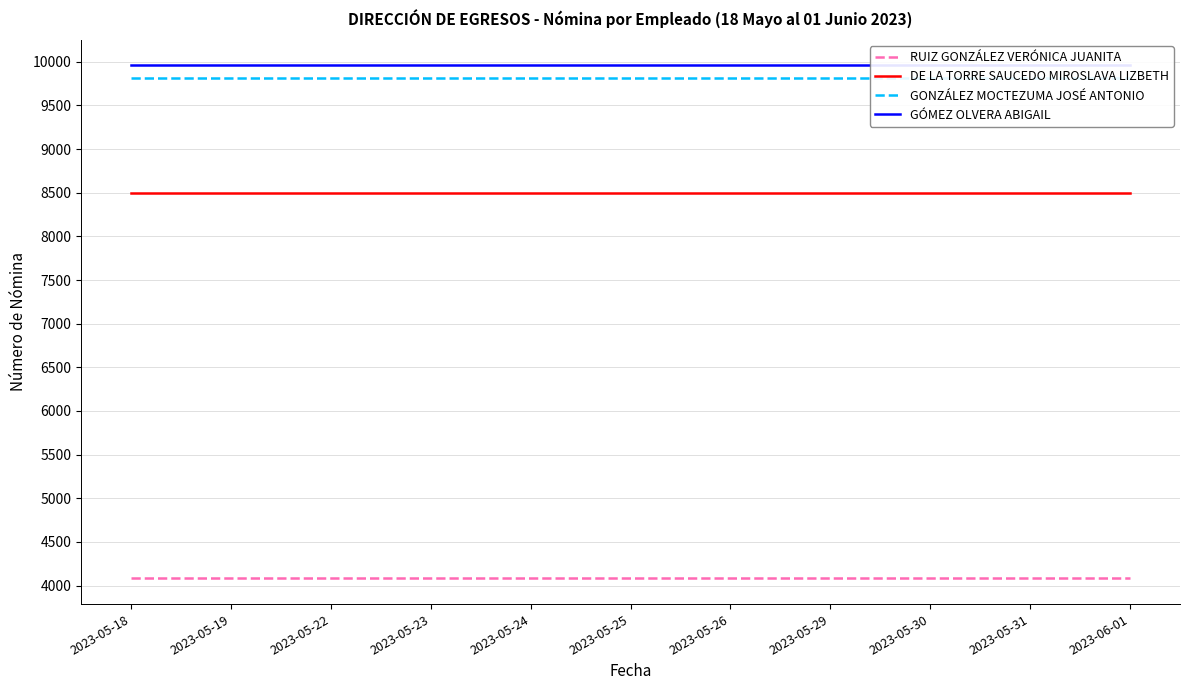

Between 2023-05-24 and 2023-05-25, which series saw the biggest shift?

RUIZ GONZÁLEZ VERÓNICA JUANITA